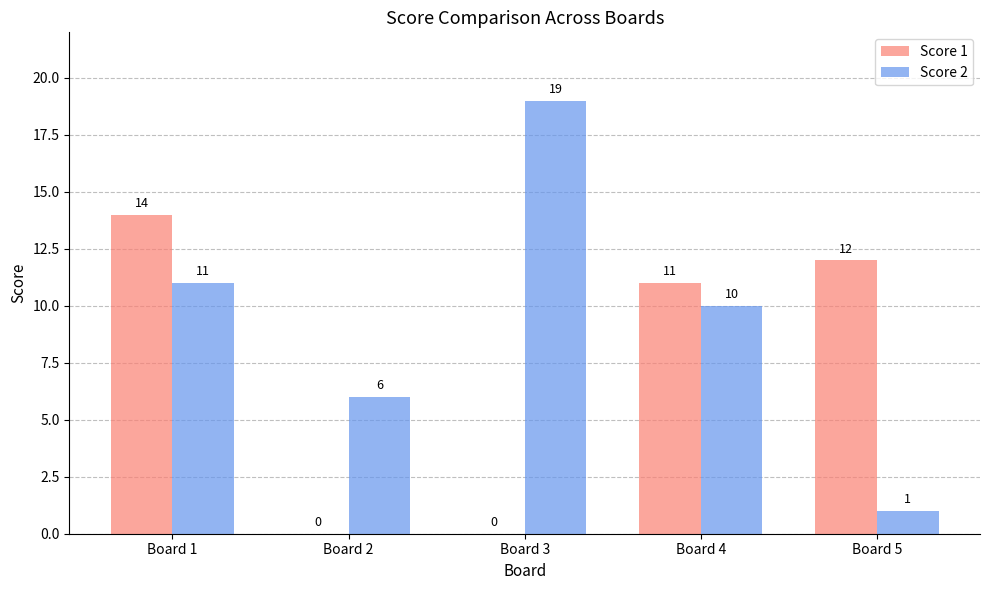

True or false: Score 1 has a value of 11 at Board 4.

True